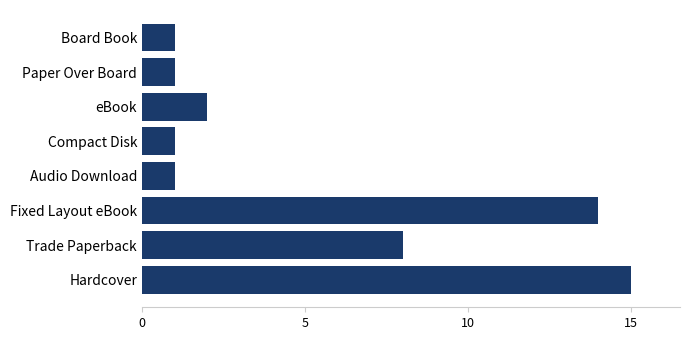

The value at Hardcover is 15. True or false?

True